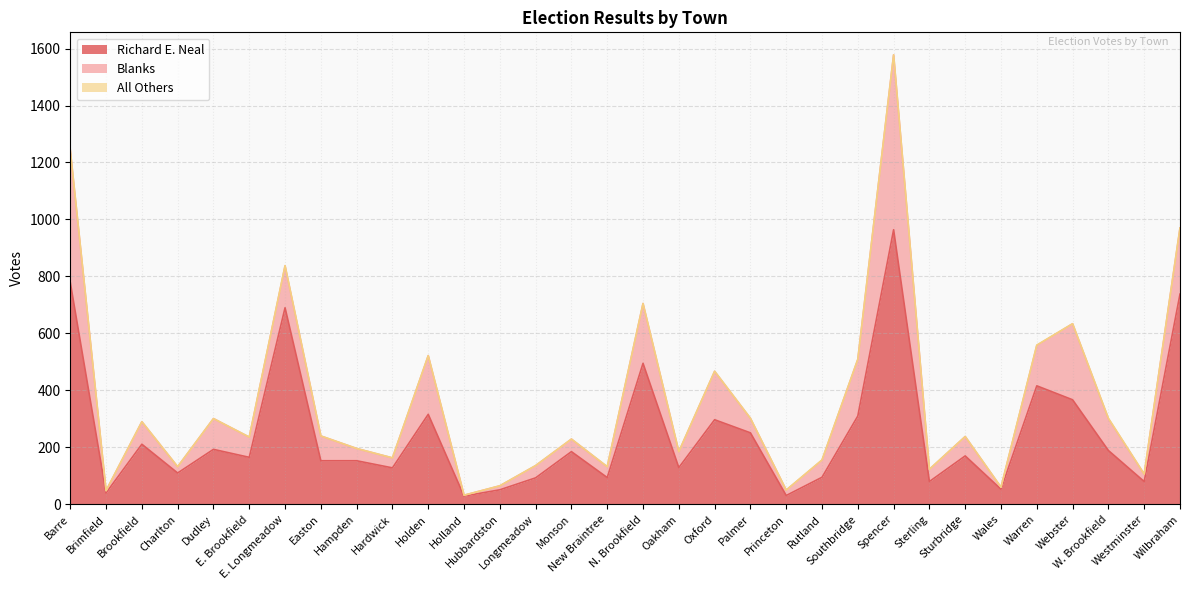

Which category has the lowest value across all series?

Brimfield